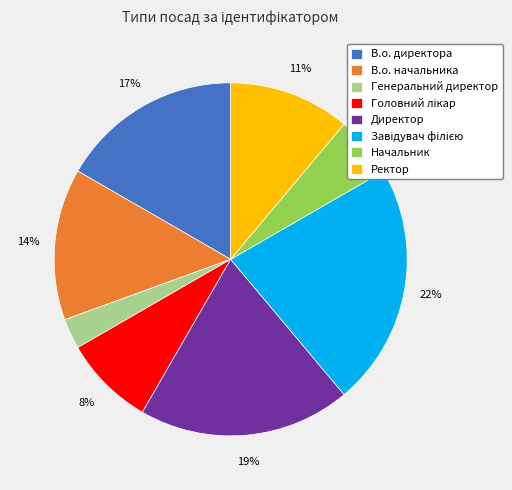

Count the number of slices in the pie.

8